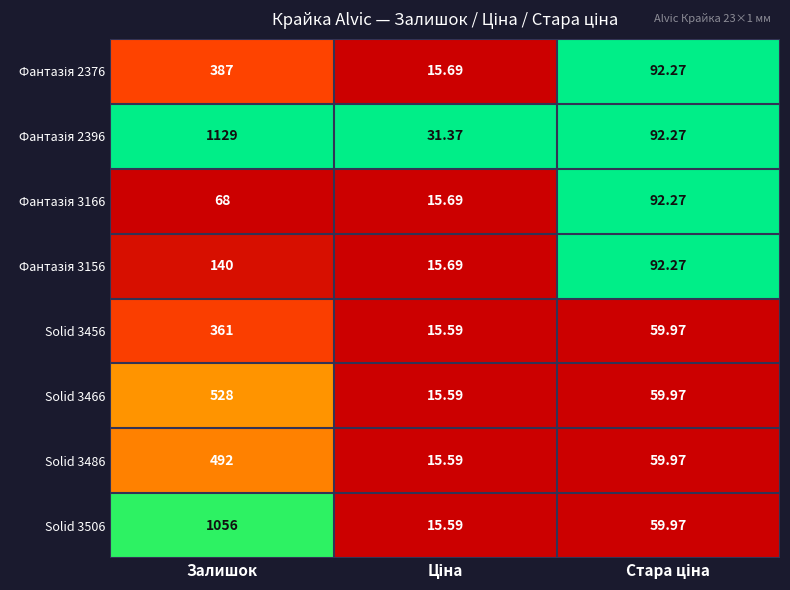

At which category is the sum across all series the highest?

Залишок